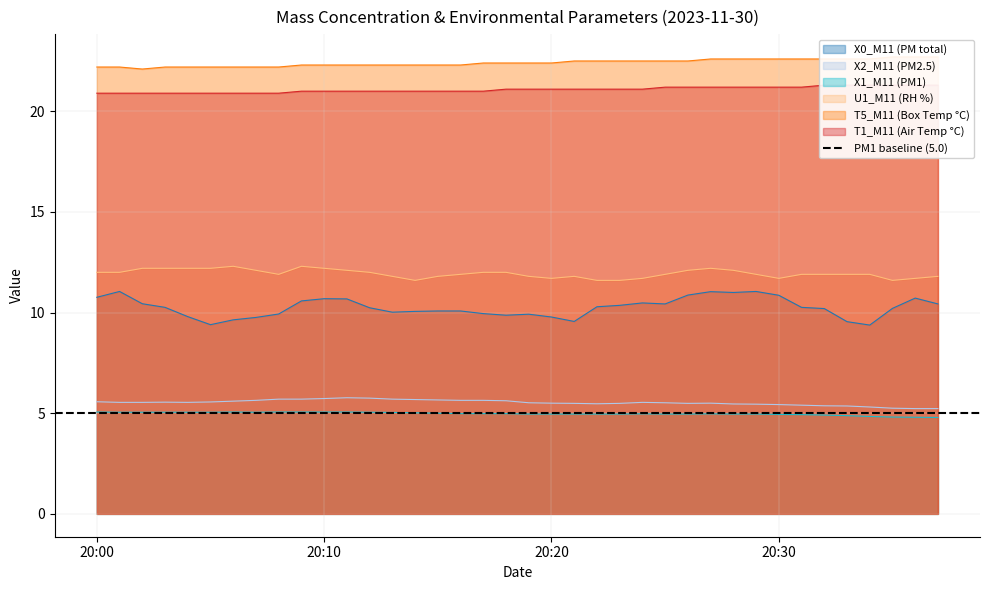

Read the T1_M11 (Air Temp °C) value at 2023-11-30 20:18:00.

21.1